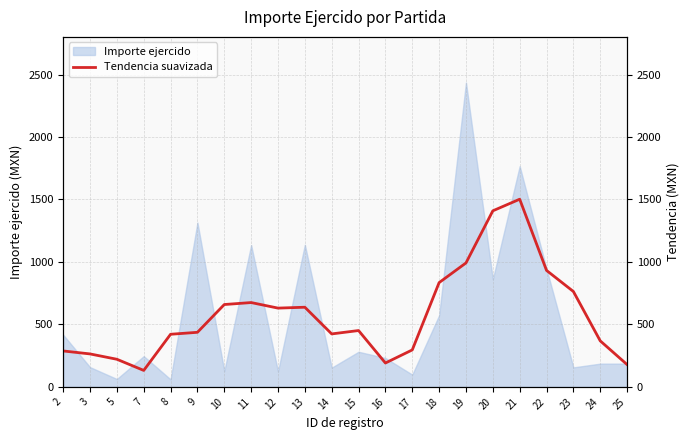

How many lines are shown in the chart?

1